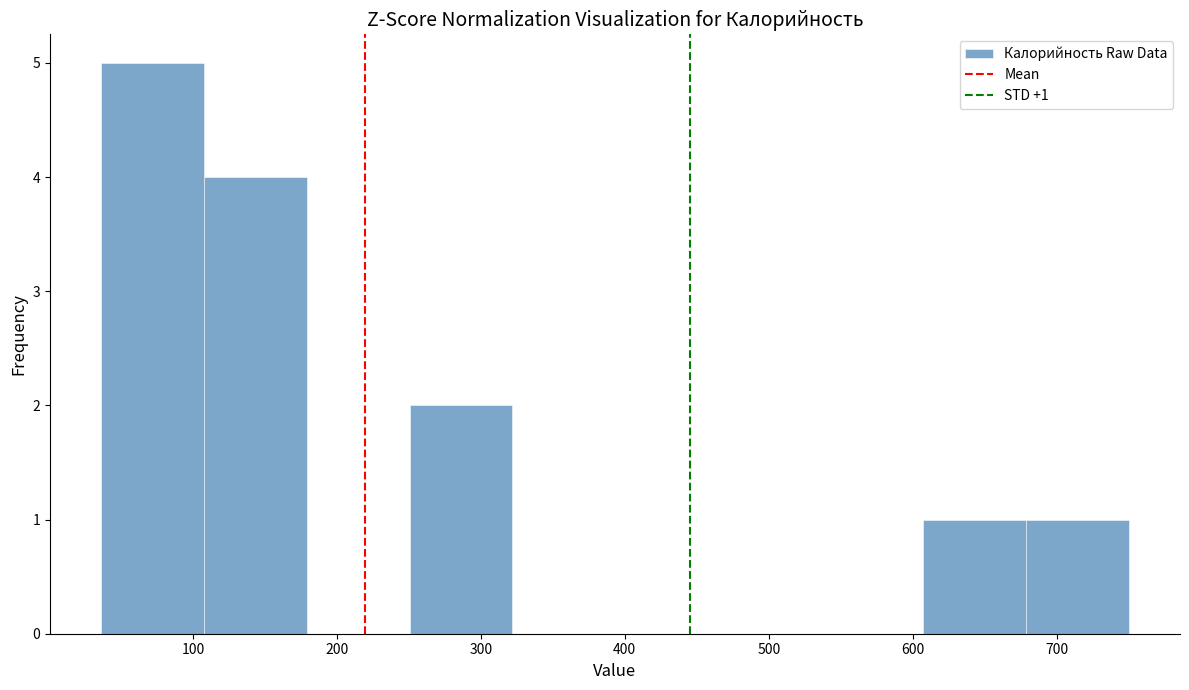

Which range on the x-axis has the tallest bar?

40 to 110